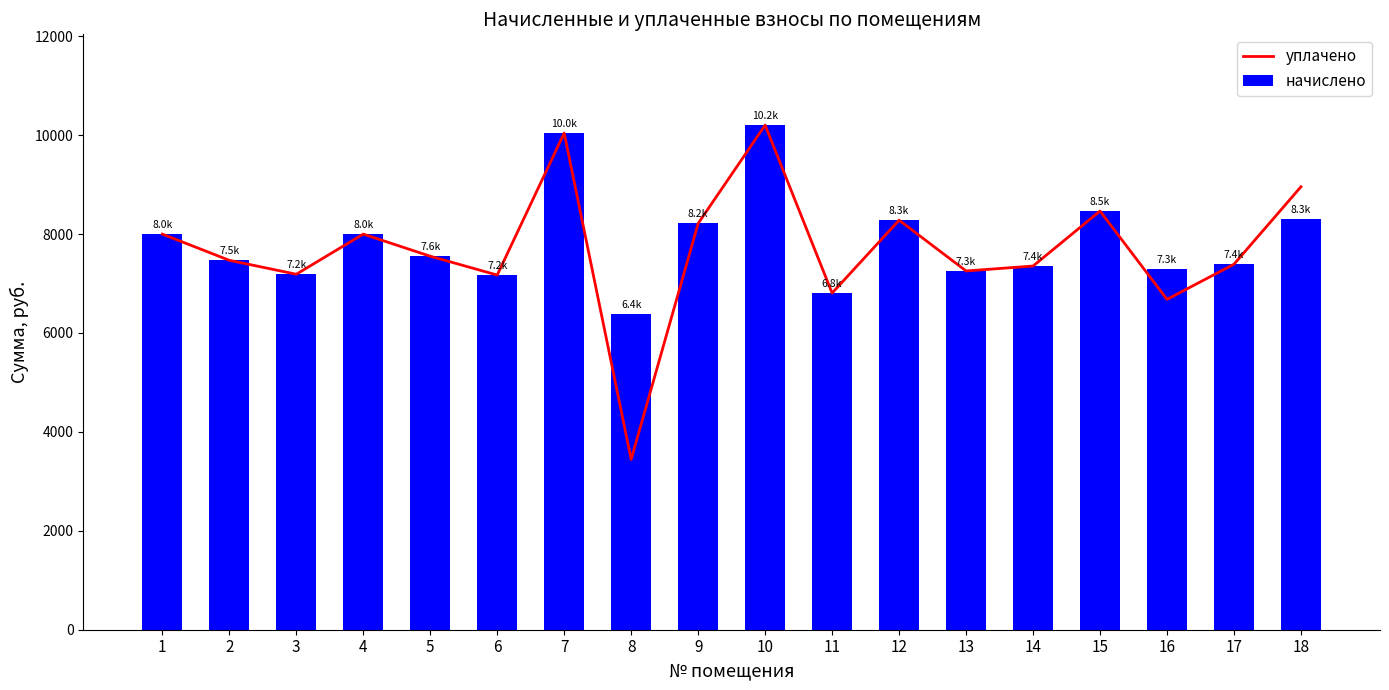

Reading left to right, what are all the values shown in this chart?

уплачено: 7998.5	7468.6	7187.0	7998.5	7551.4	7170.5	10041.1	3443.1	8213.8	10201.0	6806.2	8280.0	7253.3	7352.6	8464.6	6679.2	7389.0	8955.7
начислено: 7998.5	7468.6	7187.0	7998.5	7551.4	7170.5	10041.1	6392.2	8213.8	10201.0	6806.2	8280.0	7253.3	7352.6	8464.6	7286.4	7389.0	8313.1